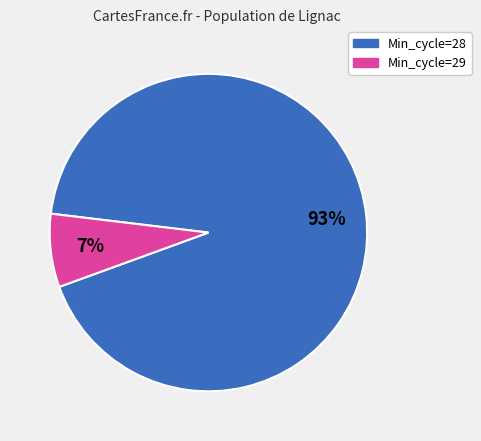

To the nearest percent, what is the average slice percentage?

50%